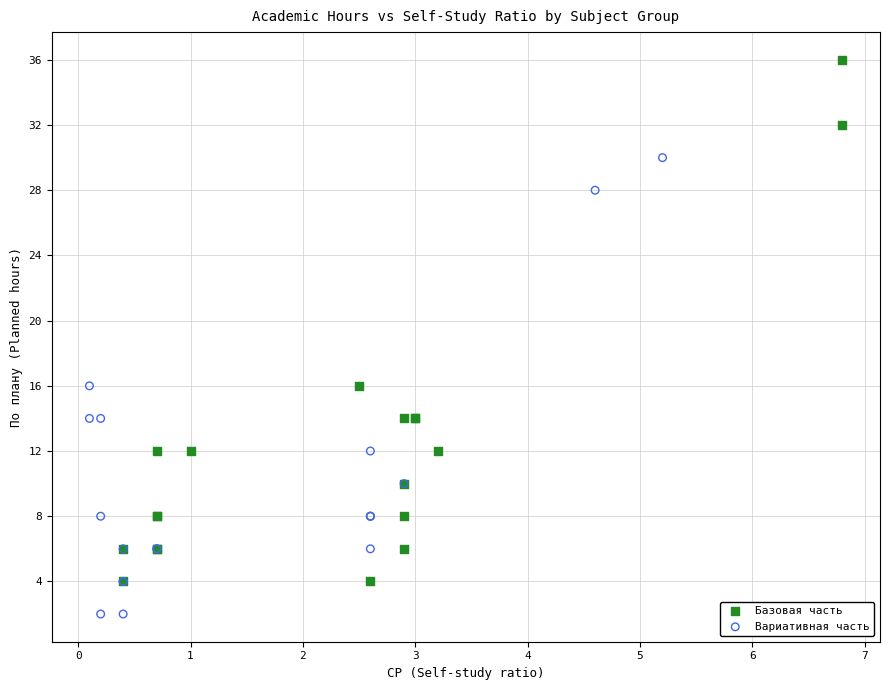

Which series has the widest spread of Y values?

Базовая часть